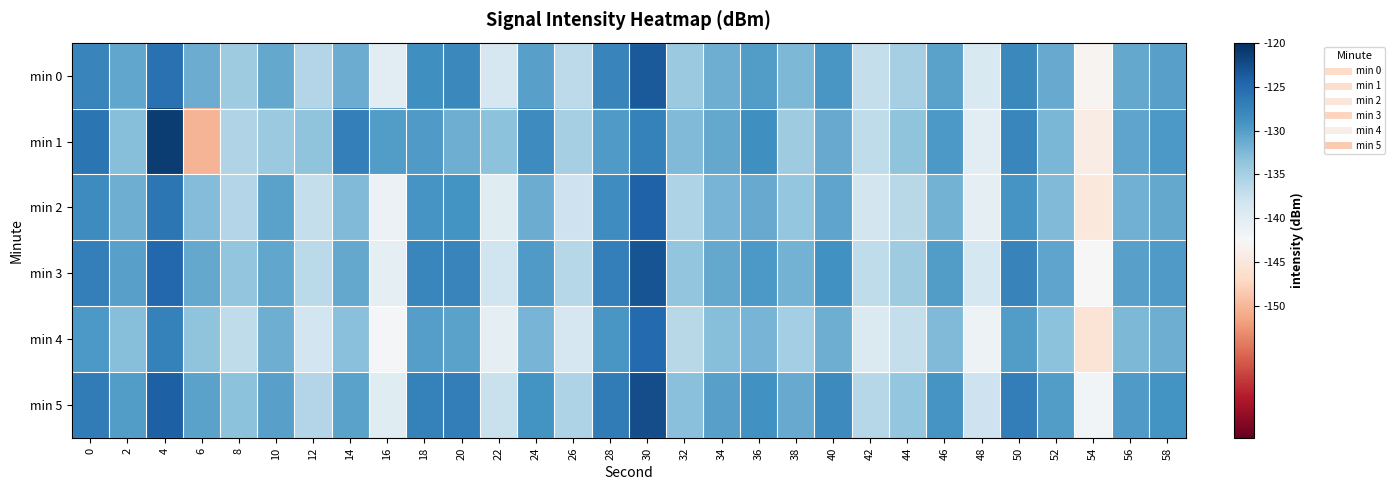

What is the spread (max minus min) of values at 4?

6.1